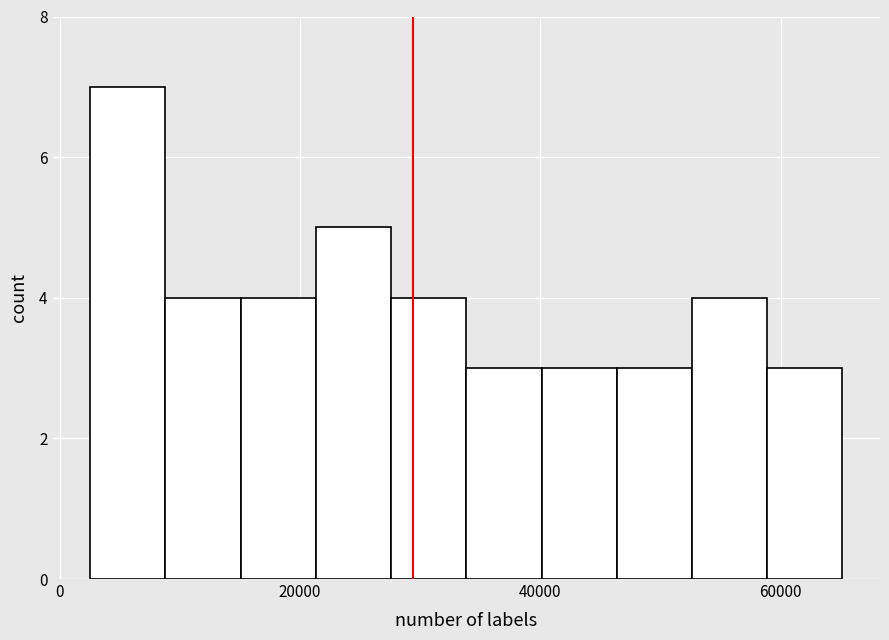

Around what value on the x-axis is the tallest bar? Give the approximate position of its centre, as read against the axis.

6000